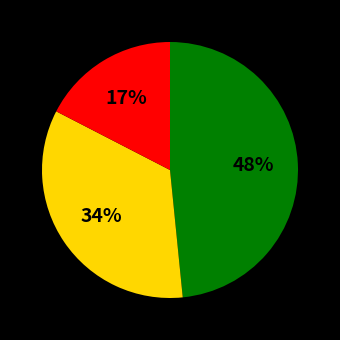

To the nearest percent, what is the average slice percentage?

33%